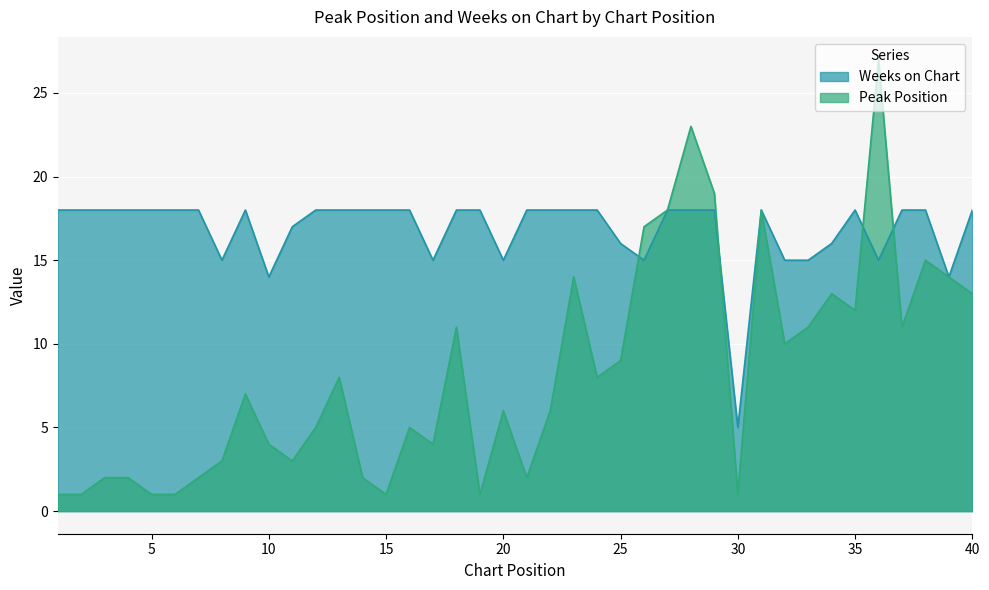

True or false: Weeks on Chart and Peak Position cross at least once.

True